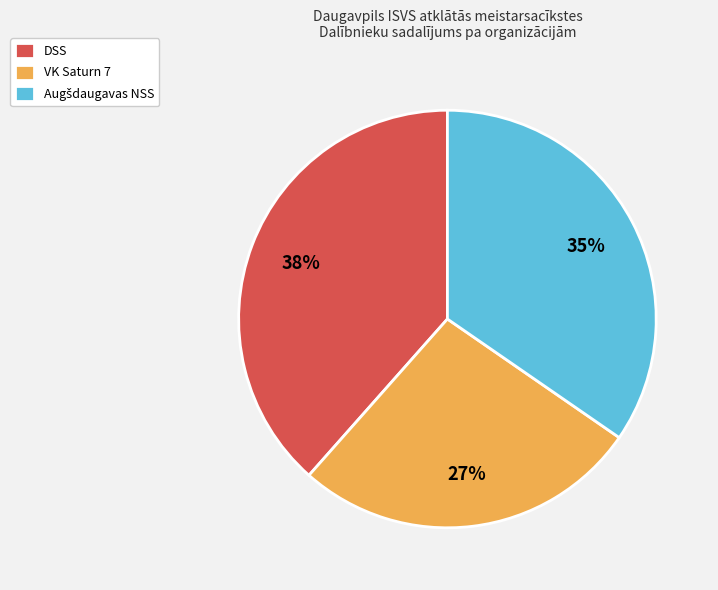

What percentage is the VK Saturn 7 slice, to the nearest percent?

27%